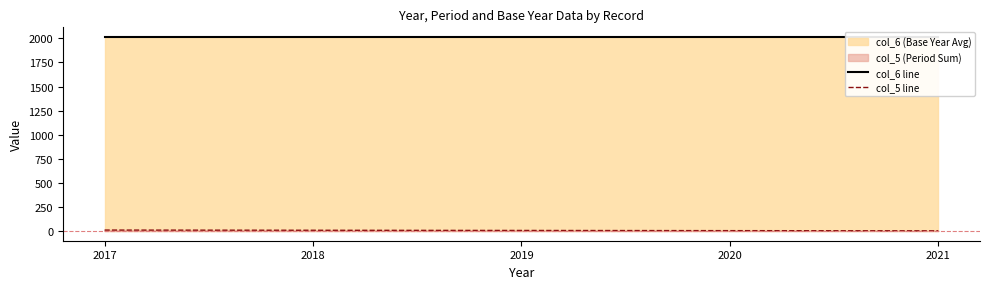

True or false: col_6 line and col_5 line intersect in this chart.

False